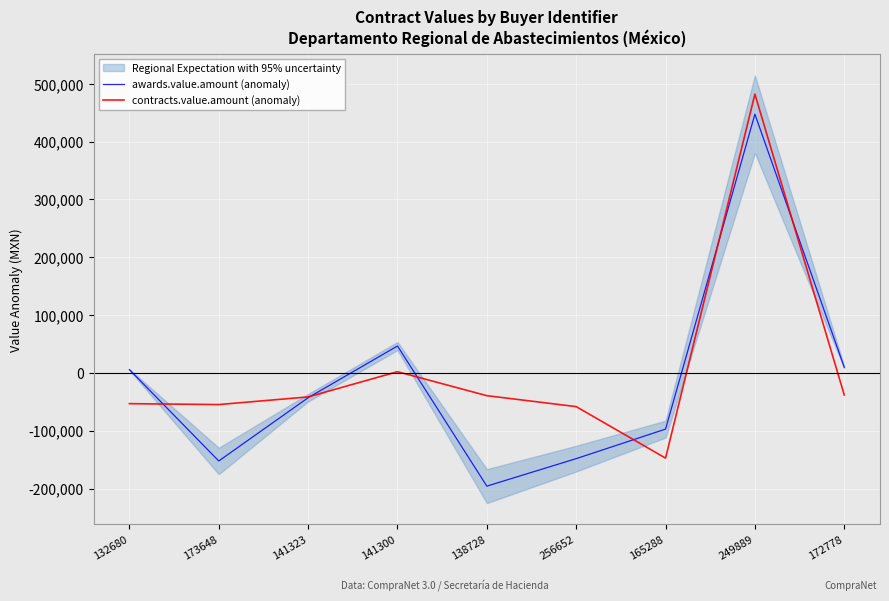

Is it true that awards.value.amount (anomaly) equals -41948.6 at 165288?

False